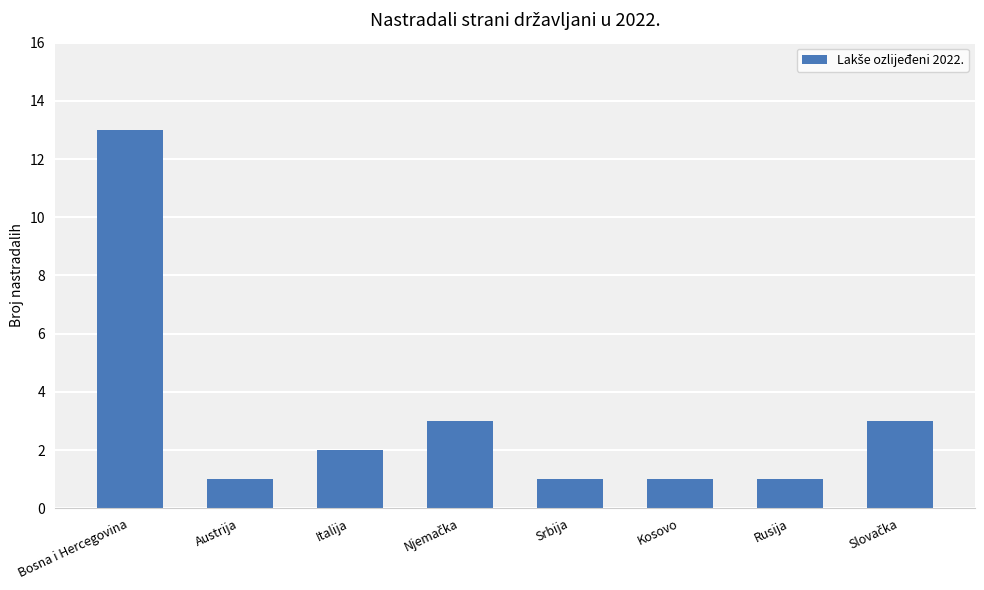

What is the difference between the values at Bosna i Hercegovina and Kosovo?

12